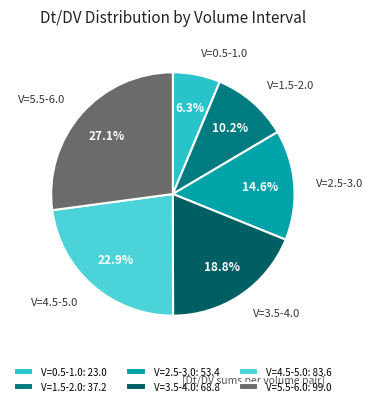

Is there a majority slice in this chart?

No